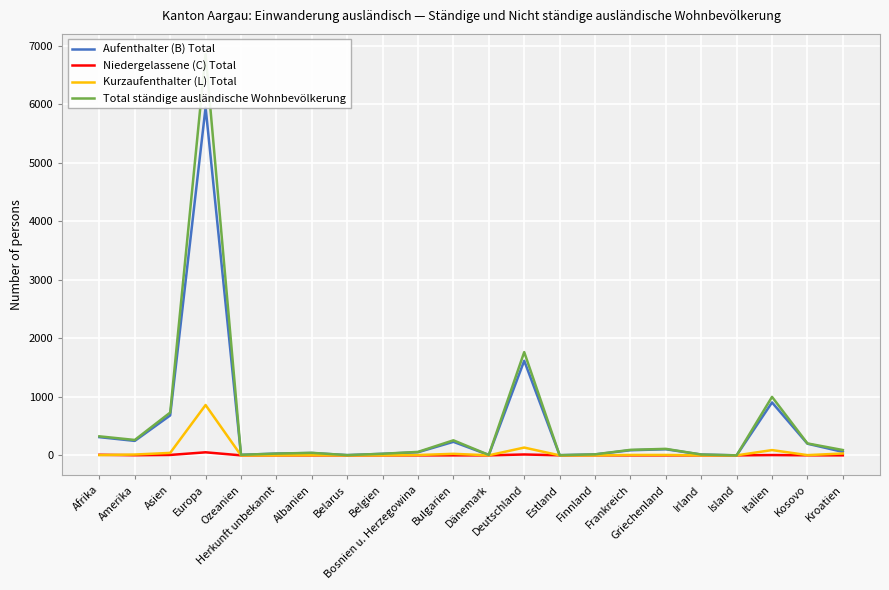

At which category does Total ständige ausländische Wohnbevölkerung reach its first local valley?

Amerika